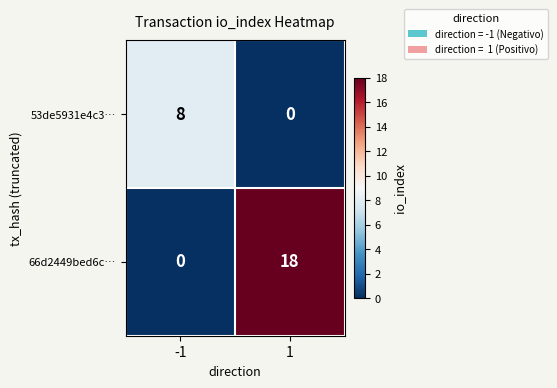

What is the greatest value displayed?

18